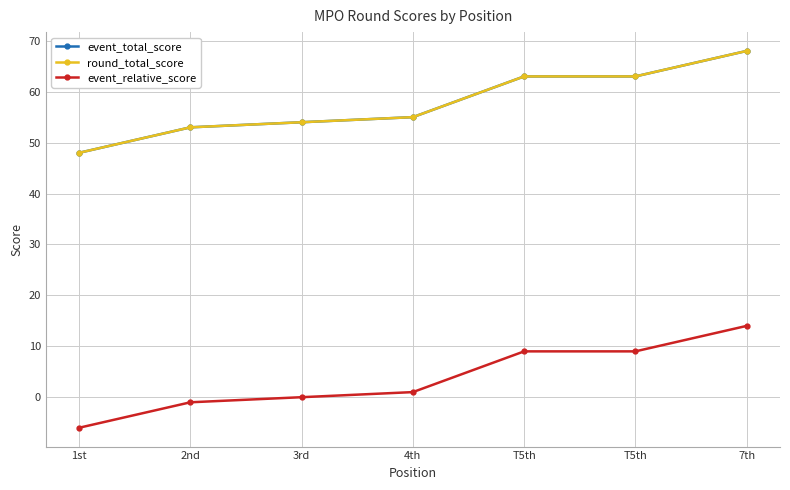

True or false: event_total_score and event_relative_score cross at least once.

False